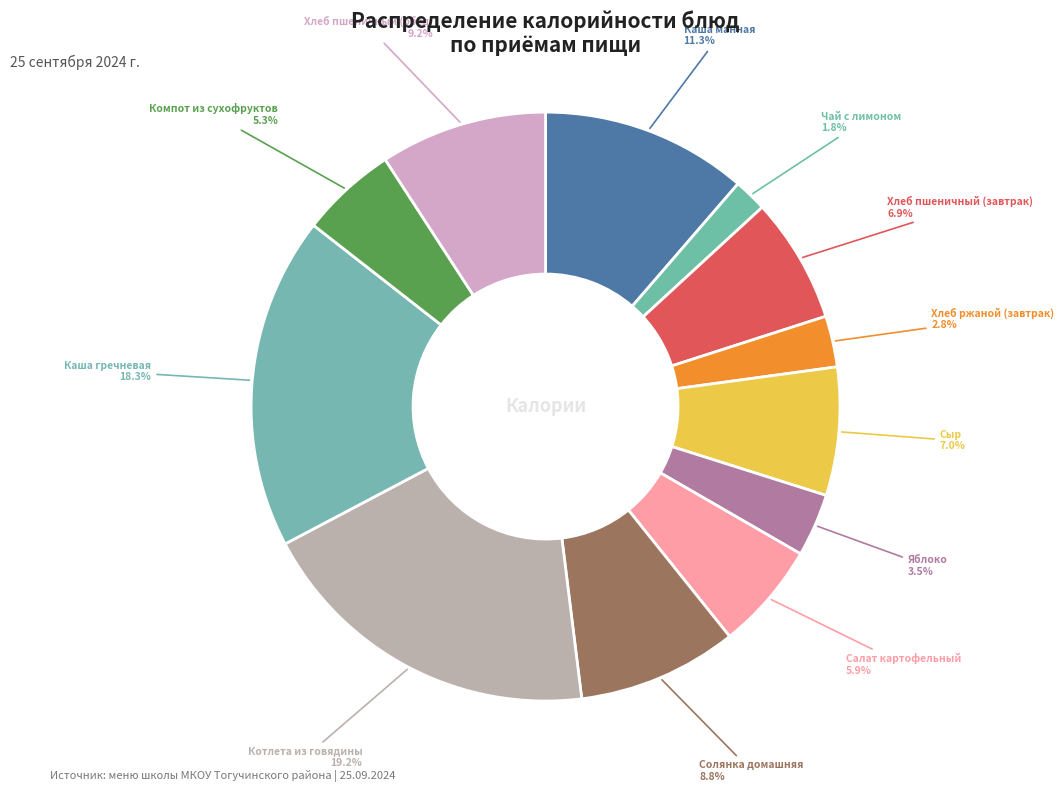

To the nearest percent, what percentage of the pie is Салат картофельный?

6%